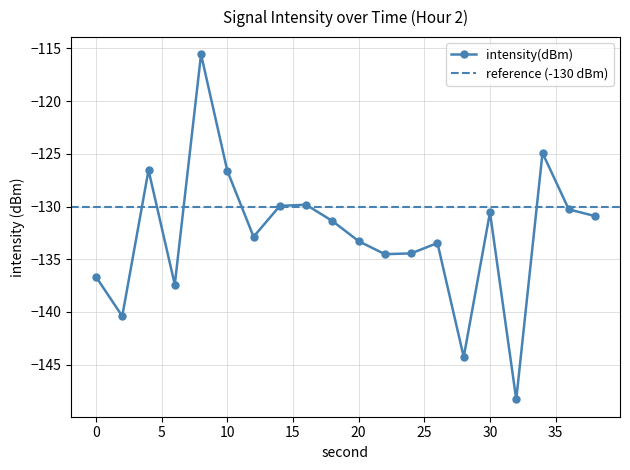

Reading left to right, extract all data points from this chart.

-136.7	-140.4	-126.5	-137.4	-115.6	-126.6	-132.9	-129.9	-129.8	-131.4	-133.3	-134.5	-134.4	-133.5	-144.3	-130.6	-148.3	-124.9	-130.3	-130.9